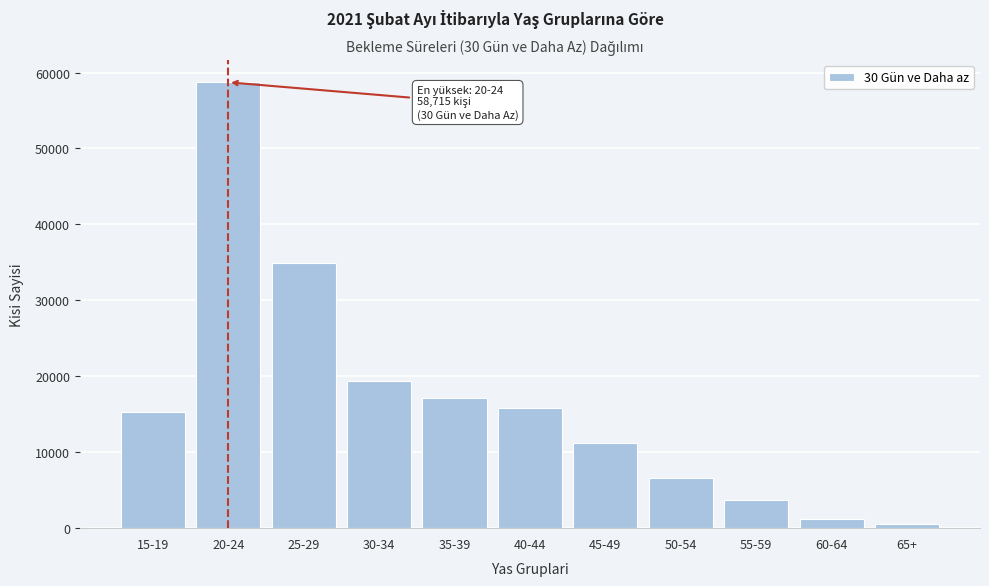

Reading right to left, what are all the values shown in this chart?

523	1168	3758	6671	11171	15882	17185	19366	34970	58715	15344